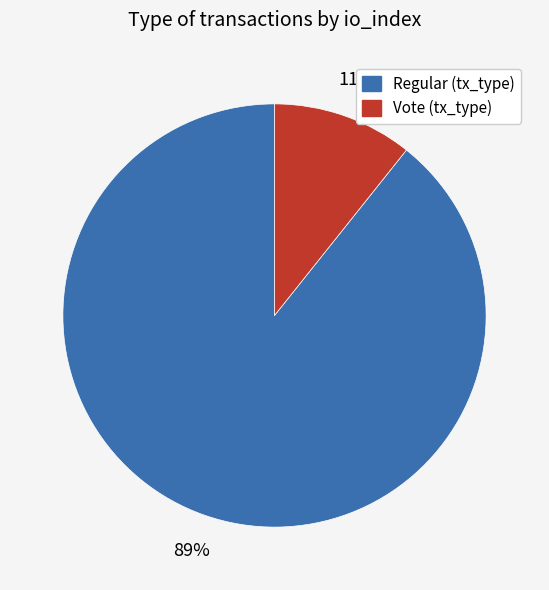

Is there any slice that represents more than half of the pie?

Yes